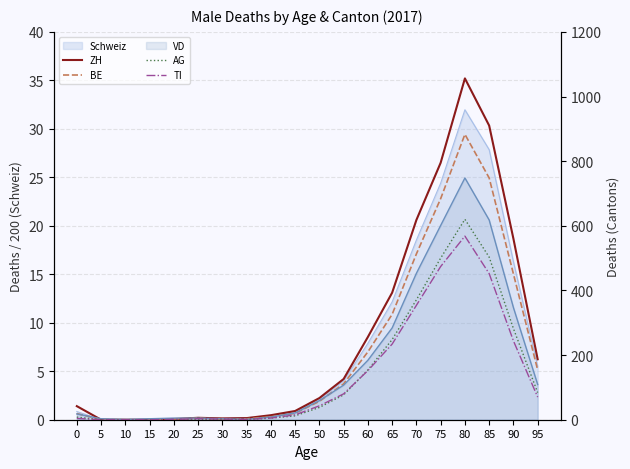

How many times do AG and BE cross each other?

2